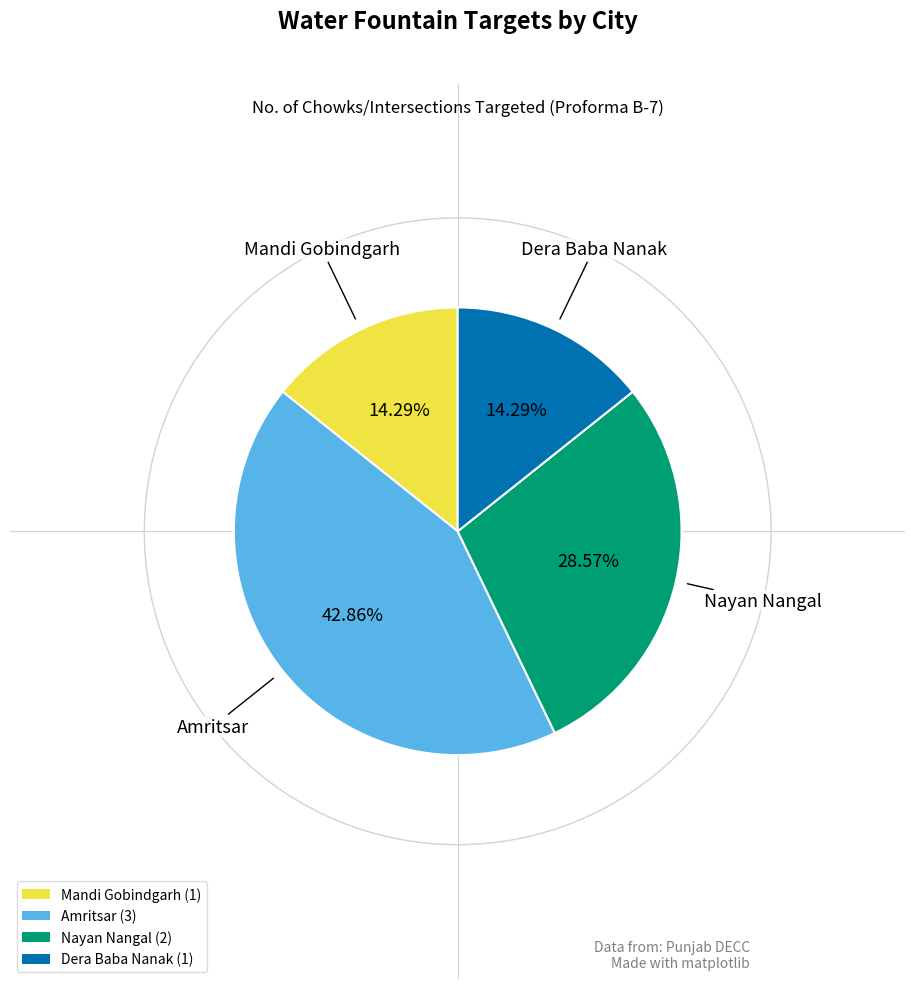

Between Amritsar (3) and Nayan Nangal (2), which is larger?

Amritsar (3)